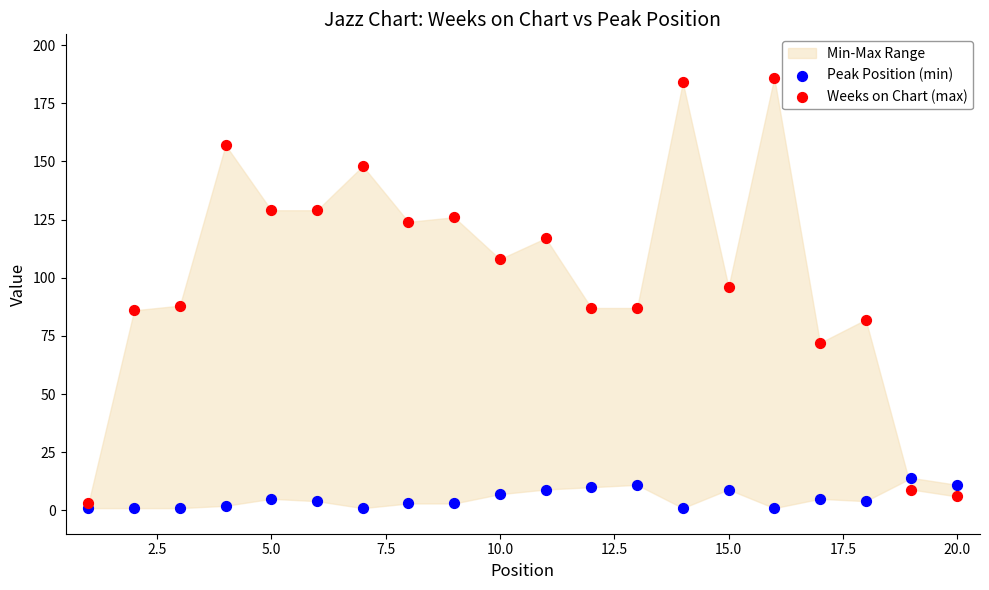

Which series has the widest spread of Y values?

Weeks on Chart (max)